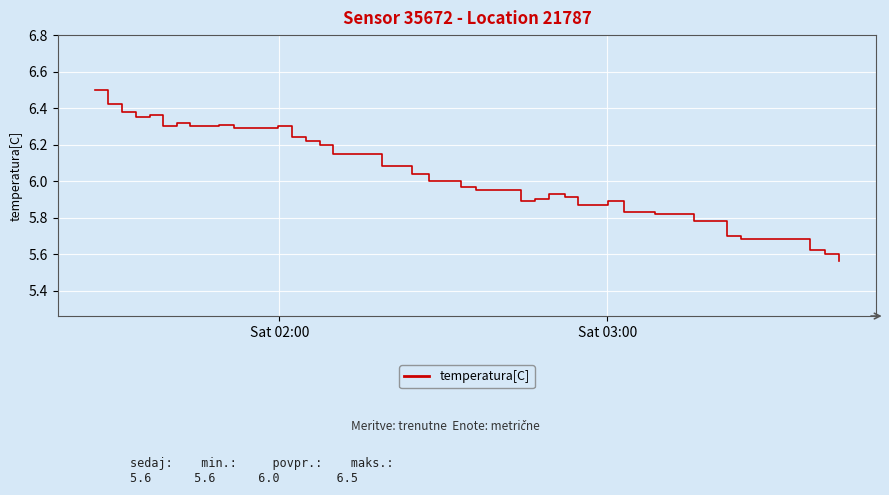

Does the chart display data point markers on the line(s)?

No